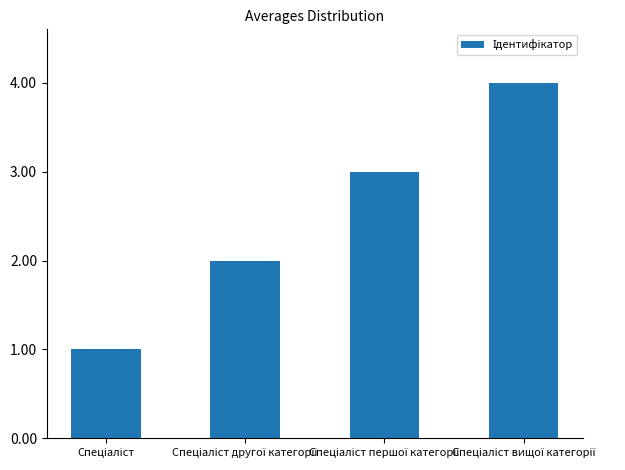

What is the maximum value shown in the chart?

4